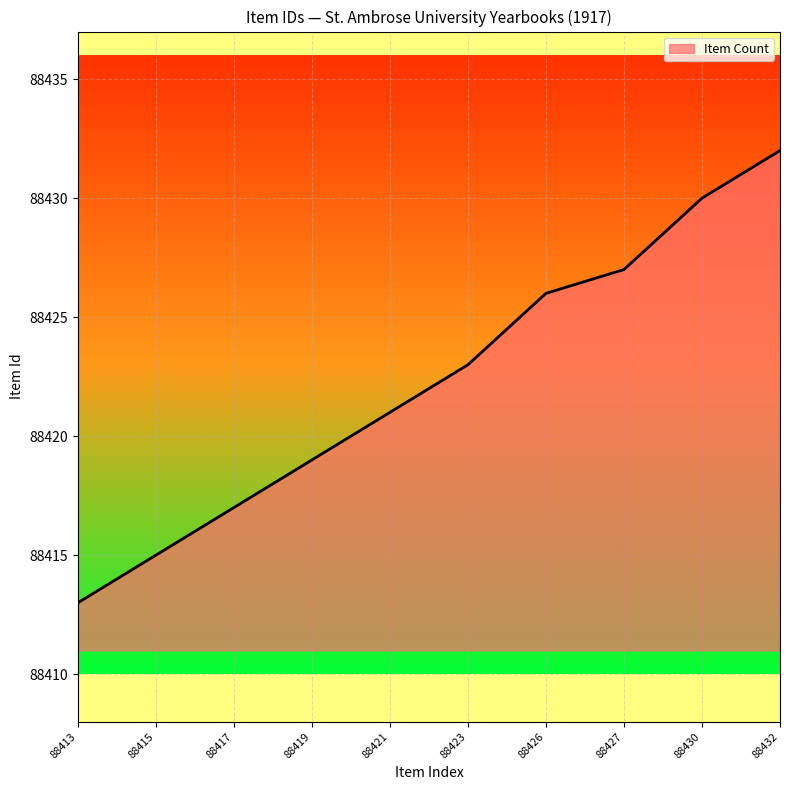

Which has a higher value, 88417 or 88413?

88417